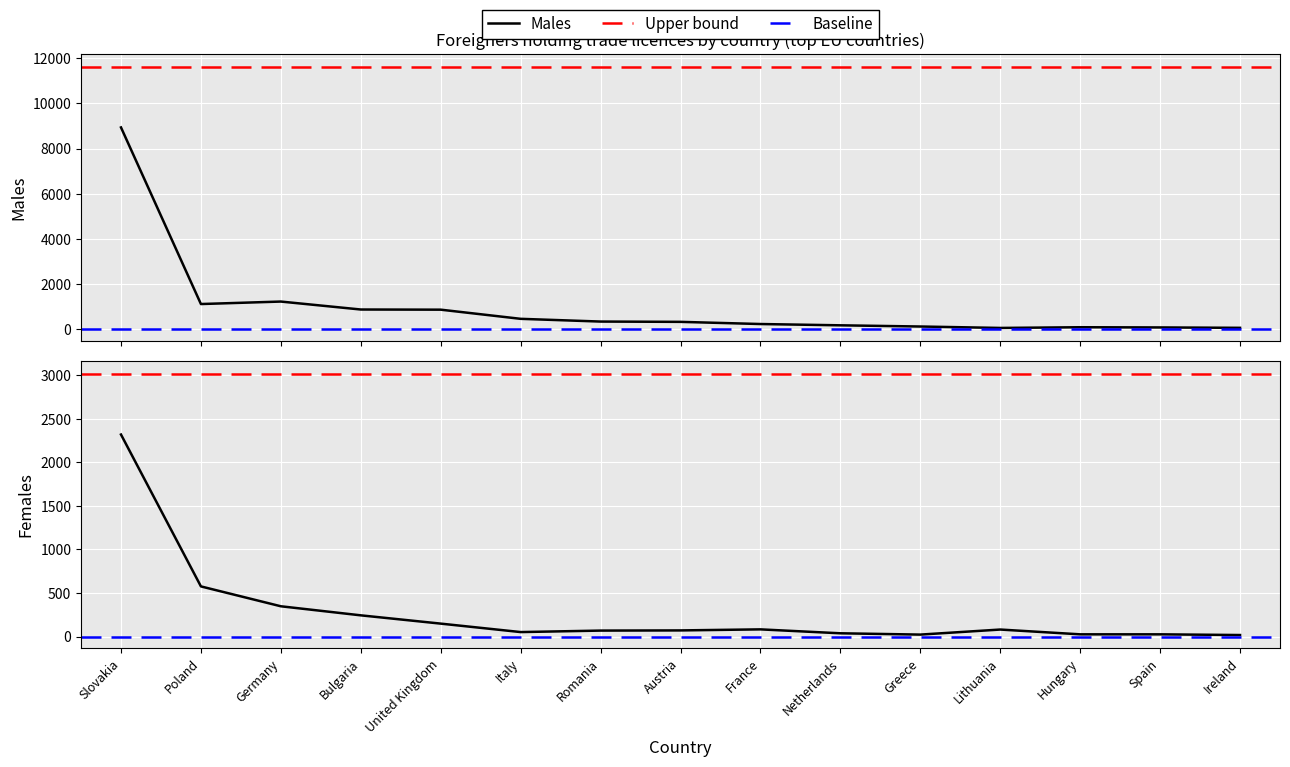

How many interior local peaks does the Females series have?

2